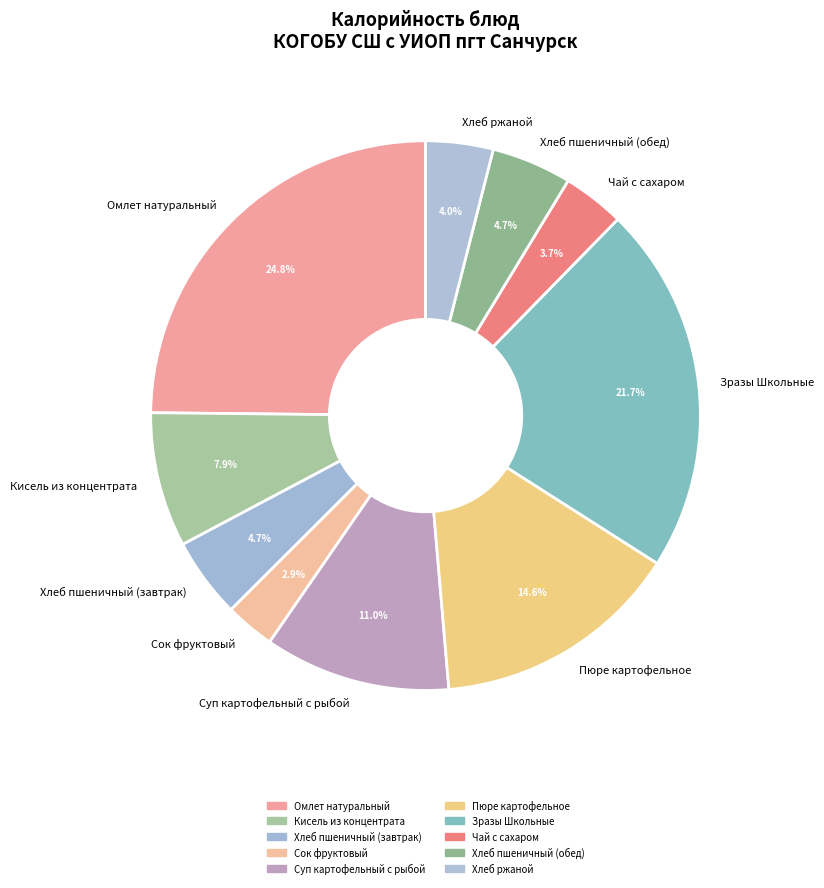

To the nearest percent, what portion does Хлеб пшеничный (завтрак) represent?

5%